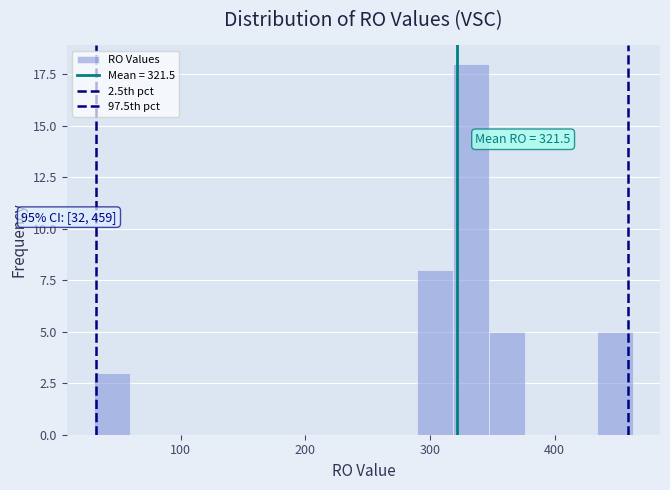

Read against the x-axis, roughly where is the centre of the tallest bar?

330